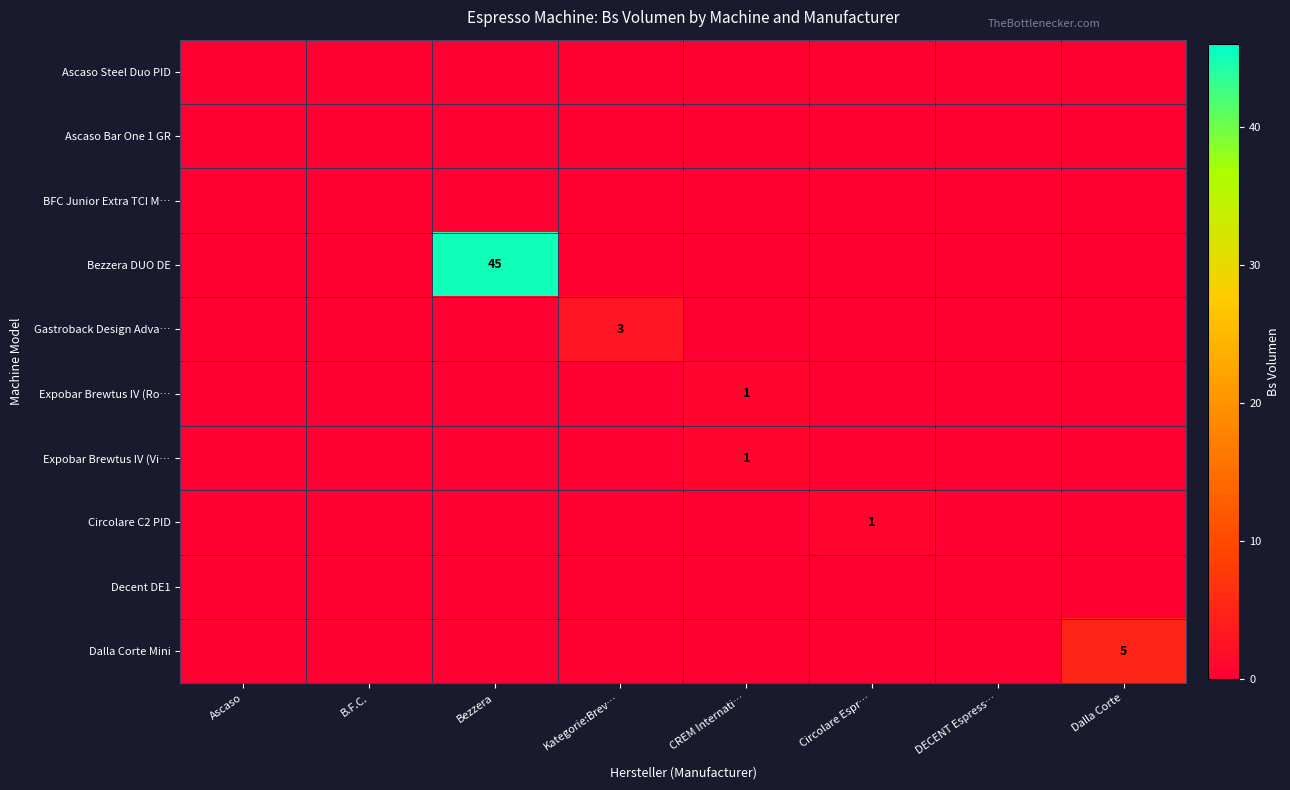

List the labels in order of Ascaso Steel Duo PID value, smallest first.

Ascaso, B.F.C., Bezzera, Kategorie:Brev…, CREM Internati…, Circolare Espr…, DECENT Espress…, Dalla Corte